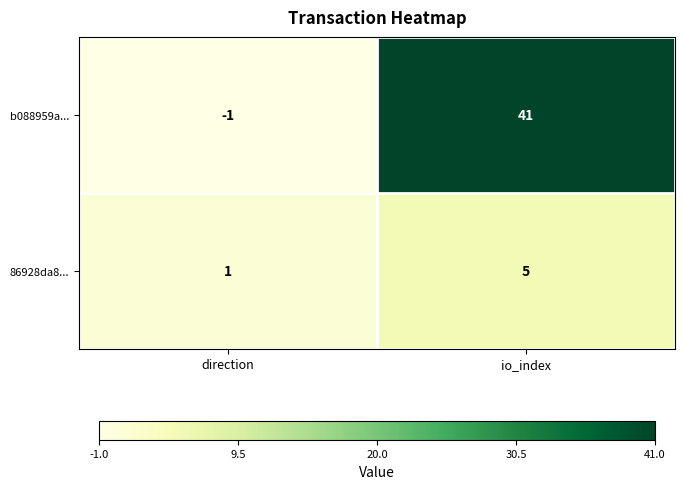

Reading right to left, transcribe all the data shown in this chart.

b088959a...: io_index=41	direction=-1
86928da8...: io_index=5	direction=1